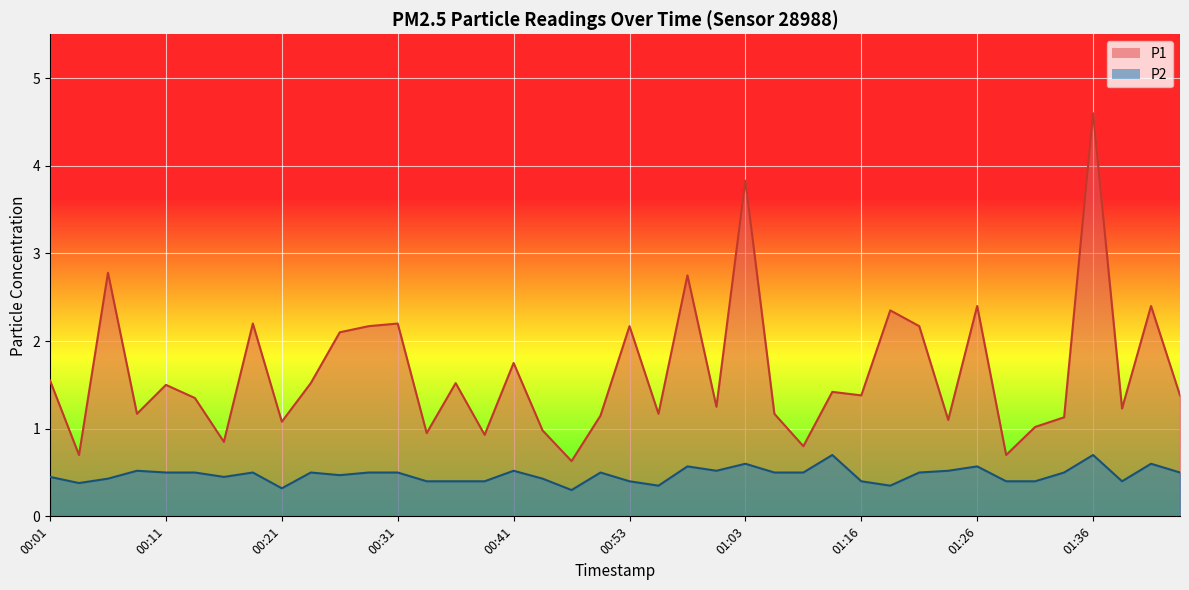

Count the number of categories in the chart.

40